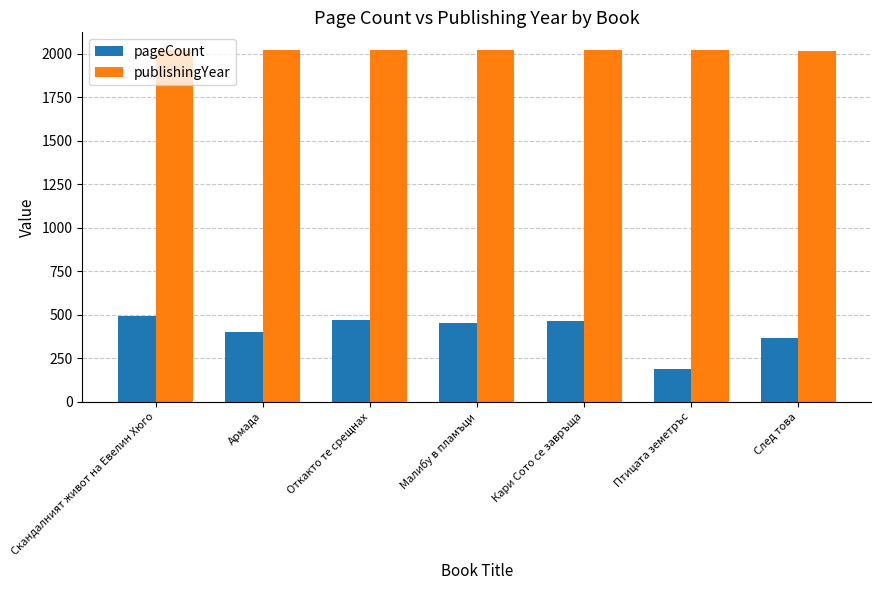

Rank the series by their average value, from highest to lowest.

publishingYear, pageCount